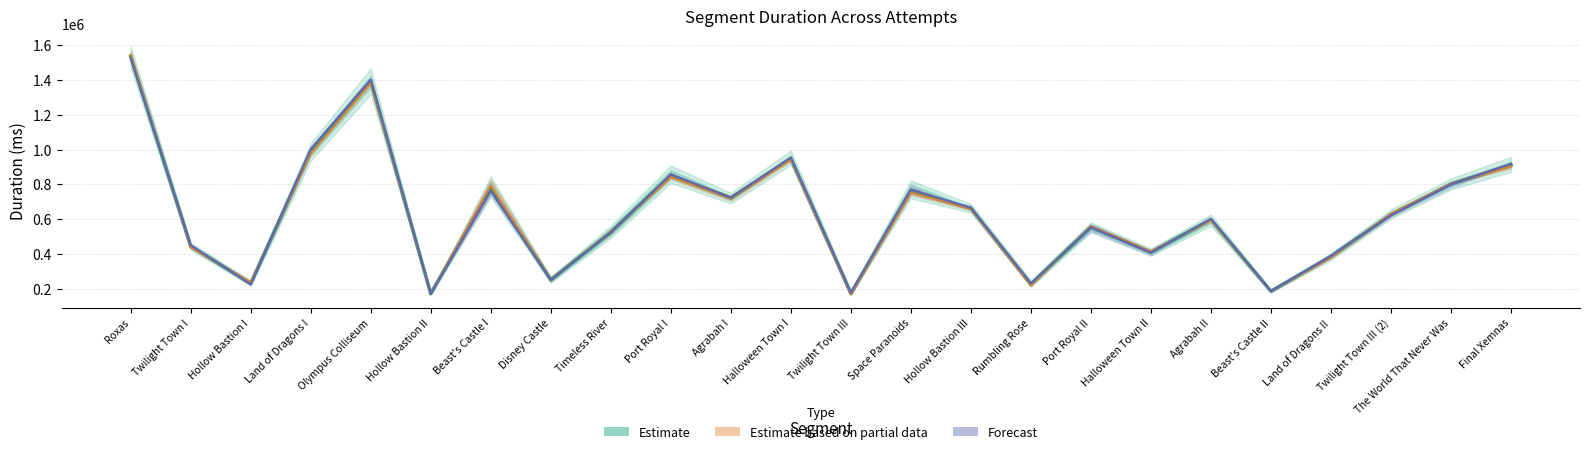

Which series has the widest spread of values?

Estimate based on partial data (attempts 3–4)